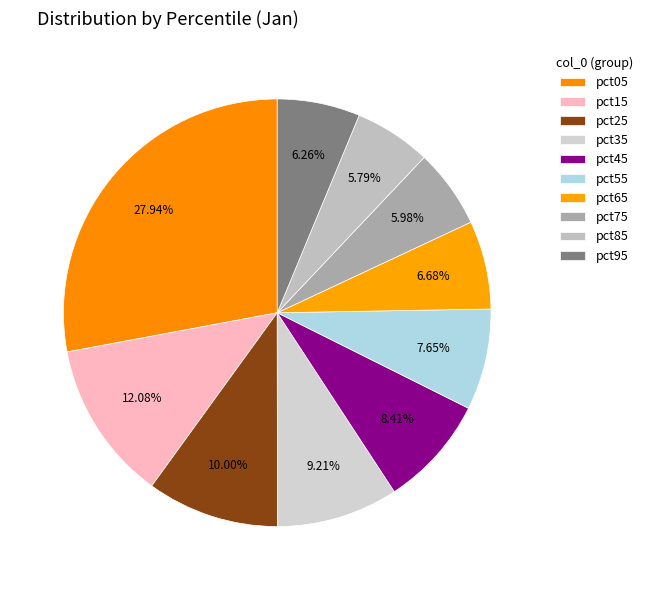

How many segments does this pie chart have?

10